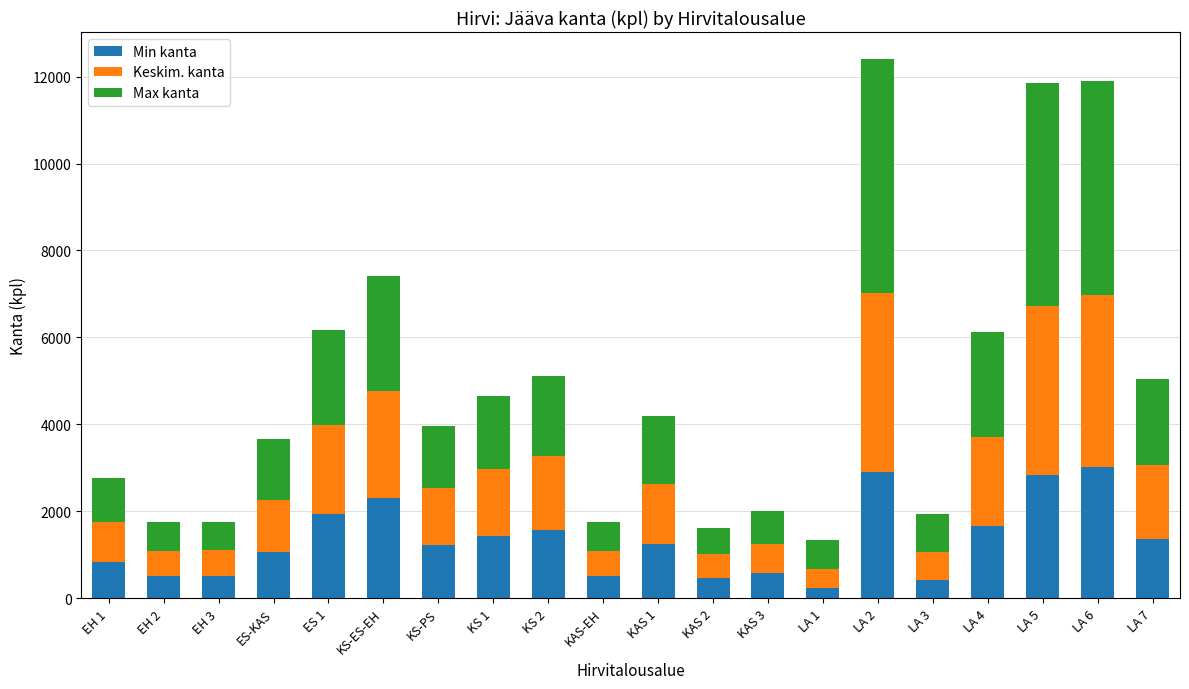

What is the difference between the Min kanta values at KS-ES-EH and KS 2?

724